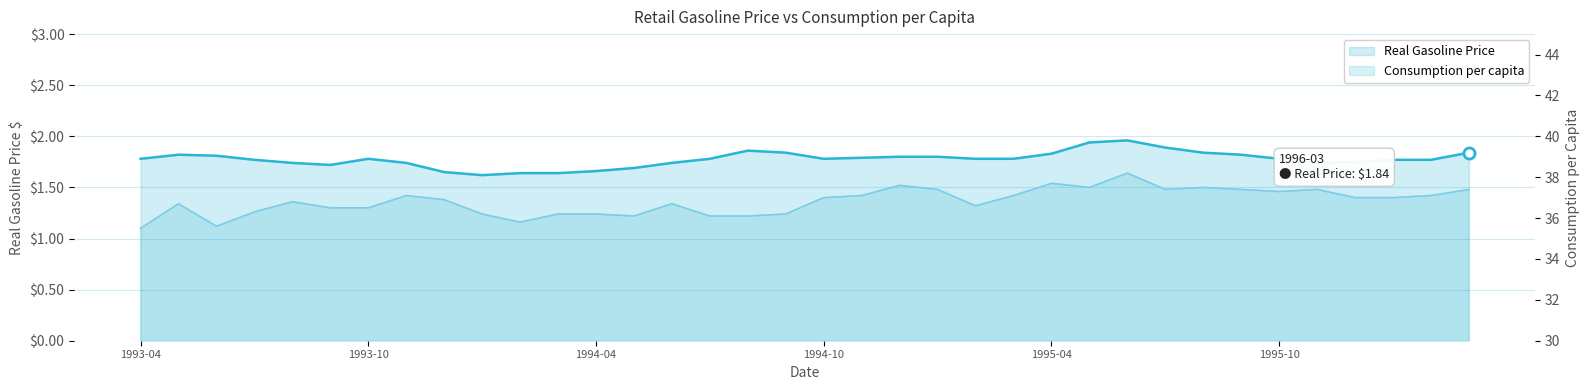

The value of Consumption per capita at 14 is 36.7. True or false?

True